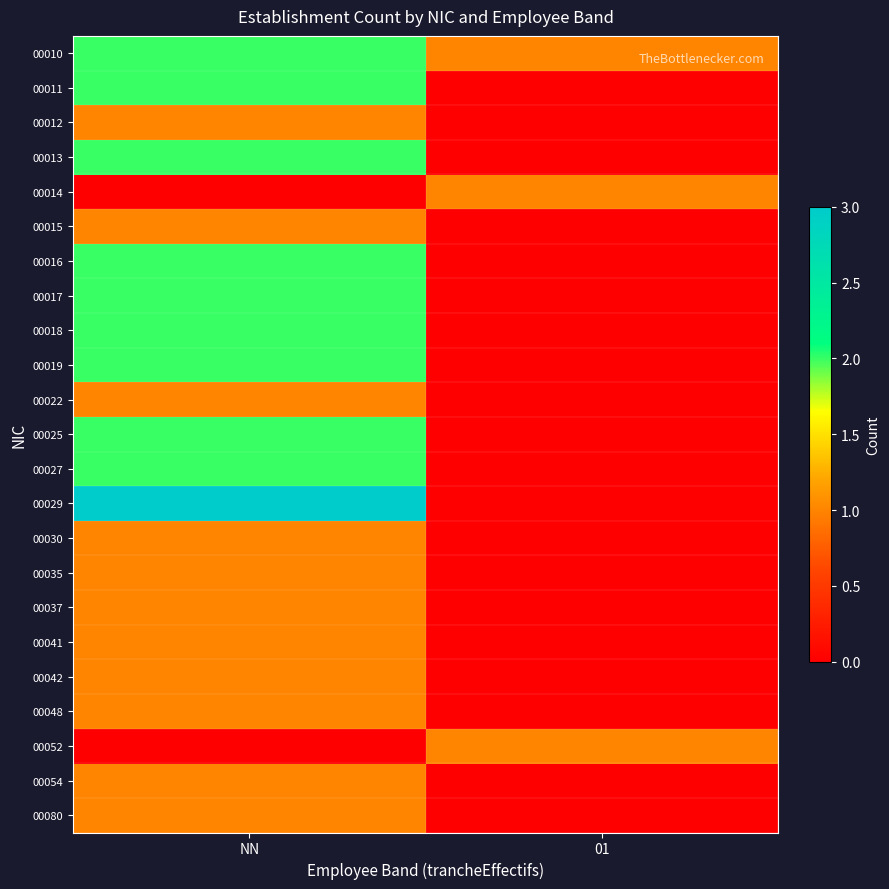

Rank the series at 01 from highest to lowest value.

00010, 00014, 00052, 00011, 00012, 00013, 00015, 00016, 00017, 00018, 00019, 00022, 00025, 00027, 00029, 00030, 00035, 00037, 00041, 00042, 00048, 00054, 00080